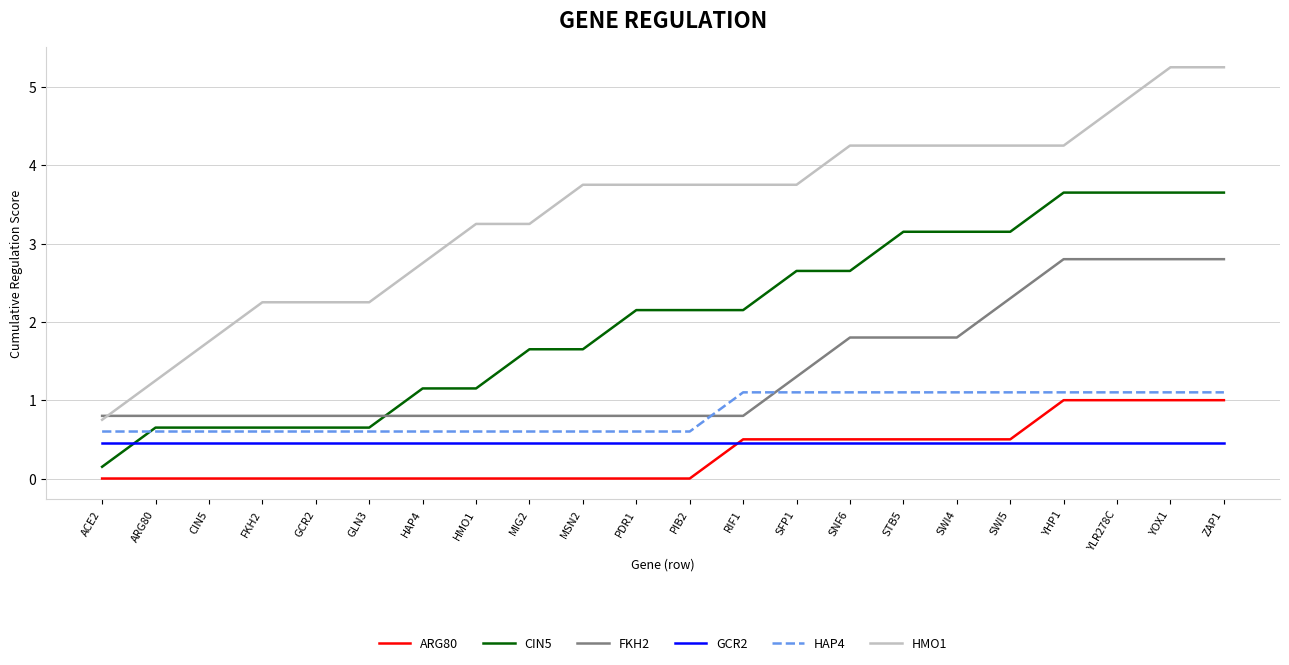

True or false: CIN5 has a value of 0.1 at ACE2.

True